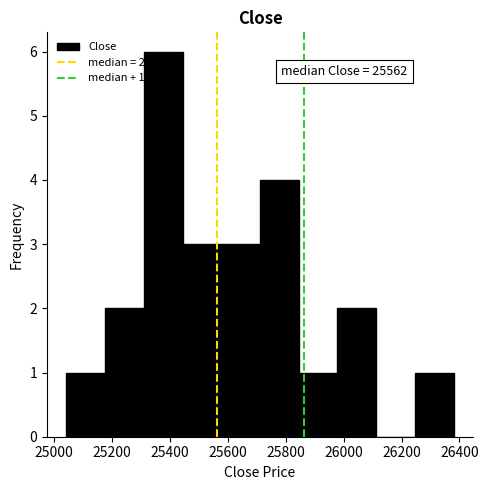

Which range on the x-axis has the tallest bar?

25320 to 25440